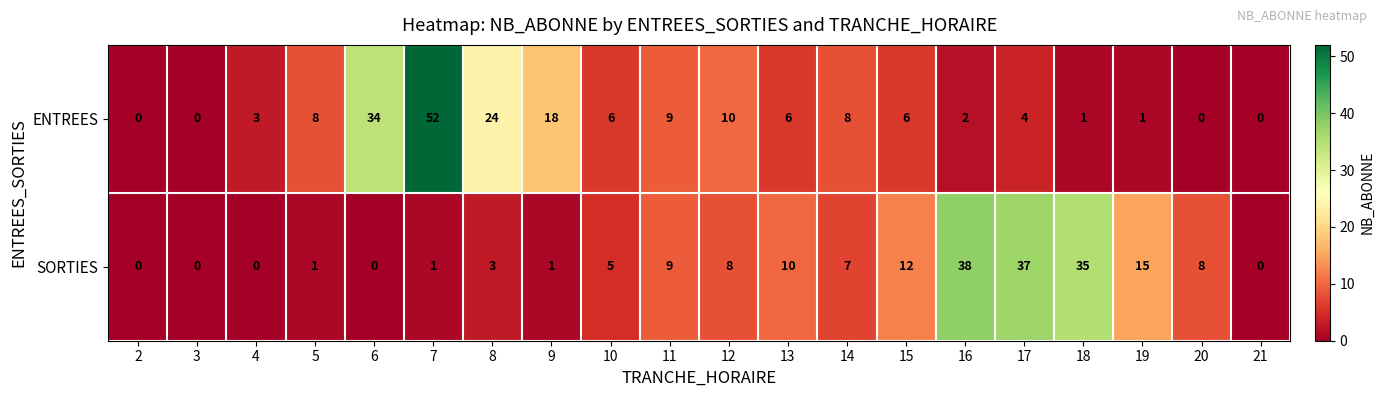

What is the spread (max minus min) of values at 15?

6